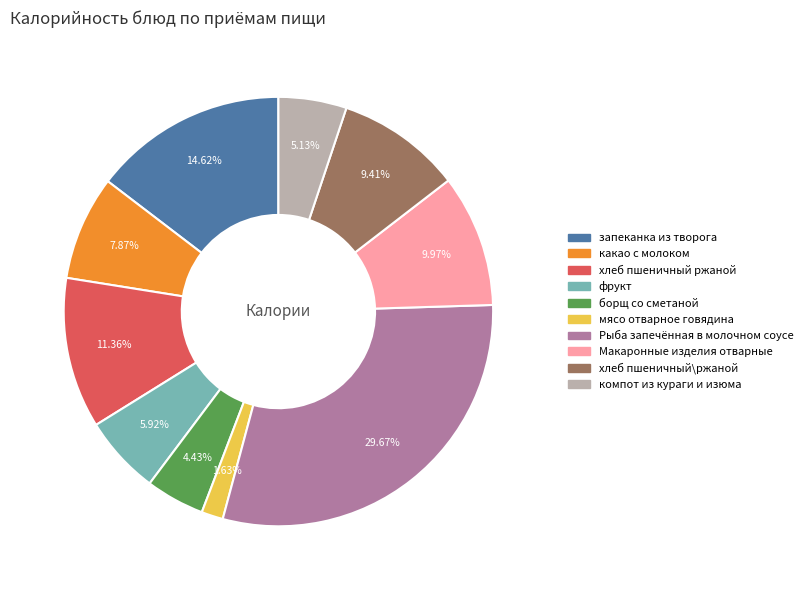

What percentage do Макаронные изделия отварные and хлеб пшеничный\ржаной together represent?

19.4%